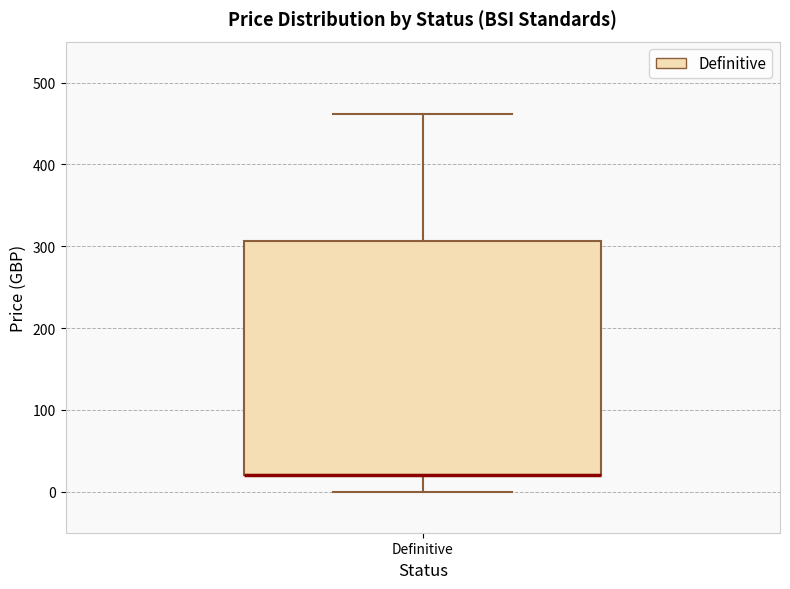

Where is the upper edge of the box for Definitive on the y-axis? The values are not printed on the chart, so give them approximately, as read against the axis.

310